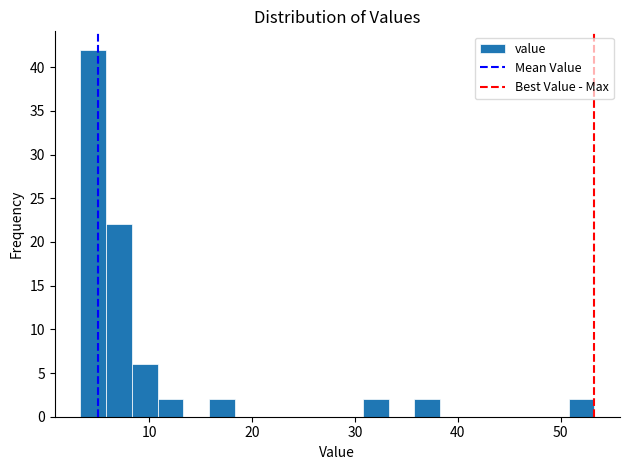

Read against the x-axis, roughly where is the centre of the tallest bar?

5